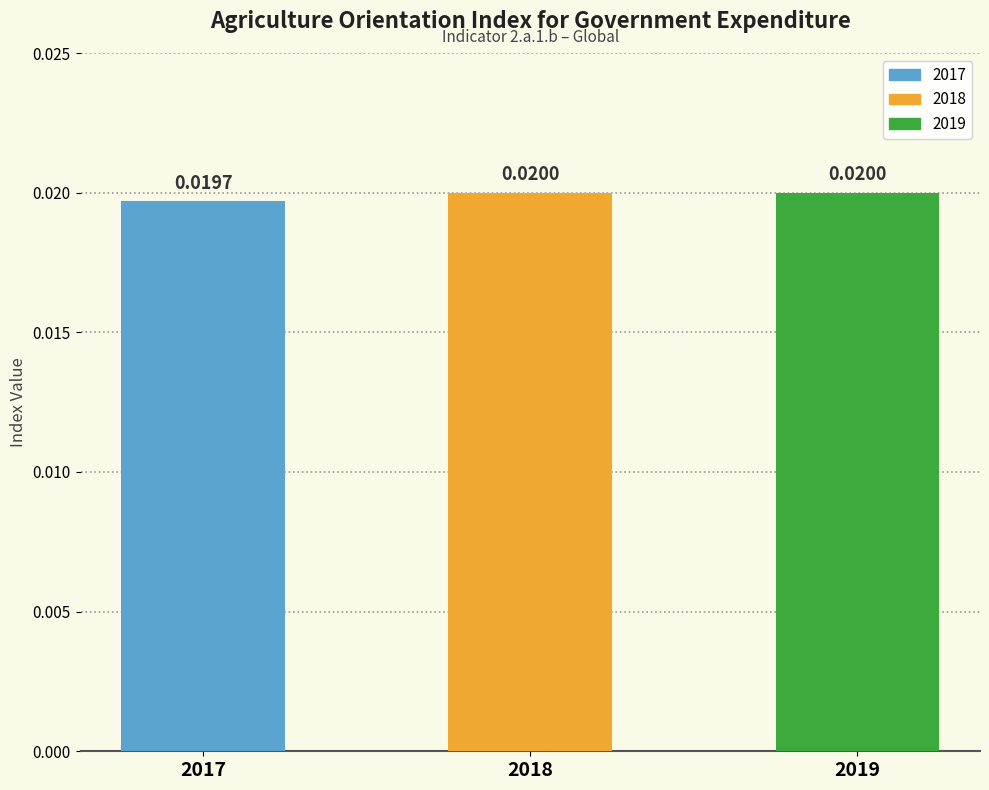

The value at 2017 is 0.0. True or false?

False